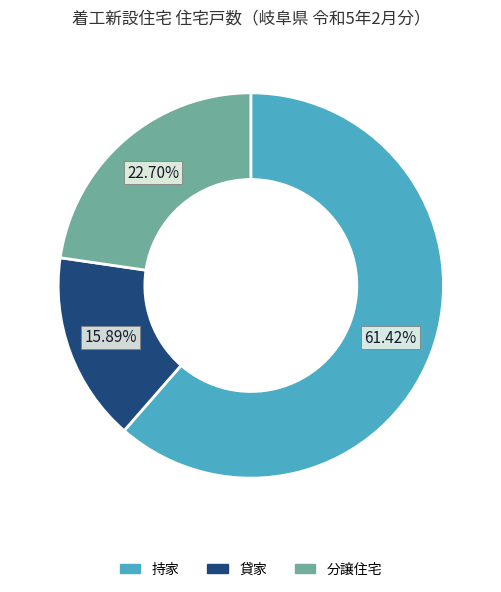

Is there any slice that represents more than half of the pie?

Yes